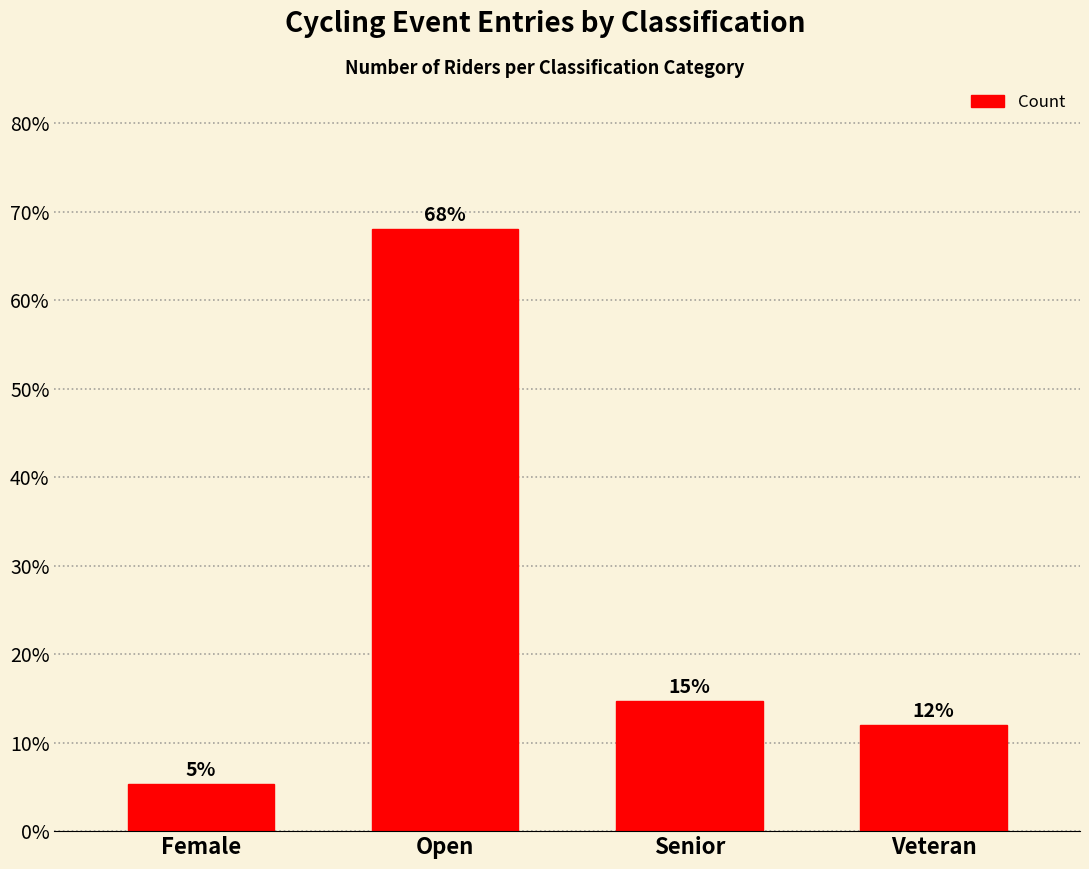

Count the number of categories in the chart.

4